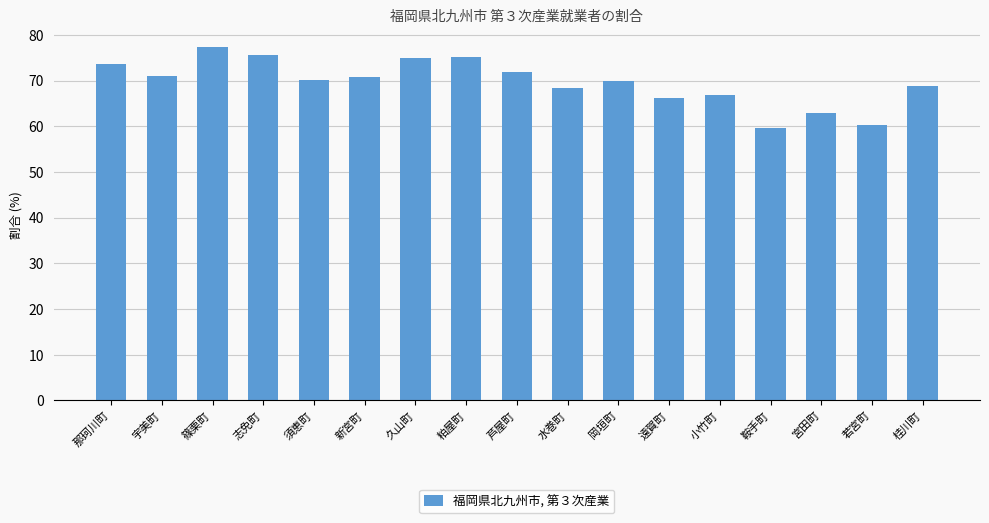

True or false: the data shows 16.5 at 桂川町.

False